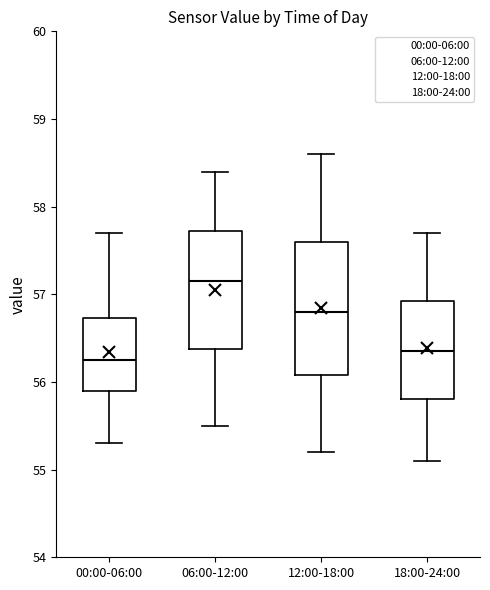

Comparing the boxes themselves (not the whiskers), which one is the tallest?

12:00-18:00